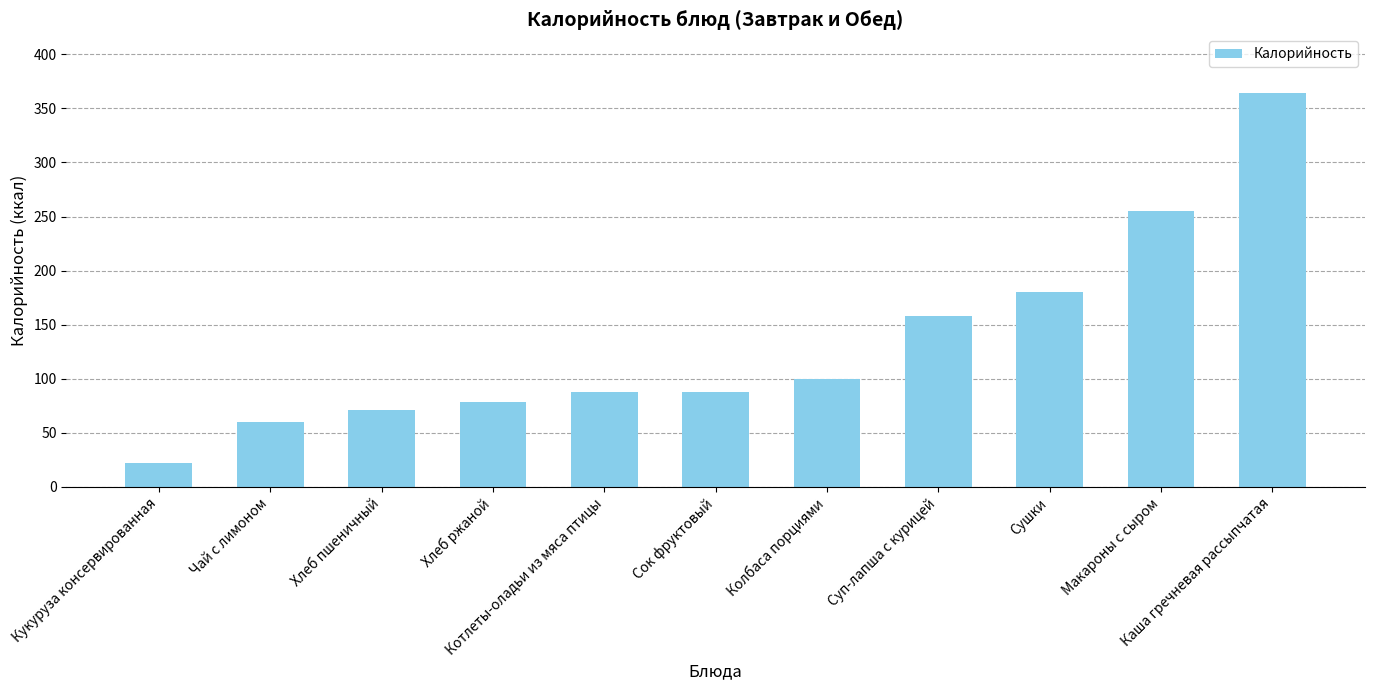

Are the bars horizontal?

No